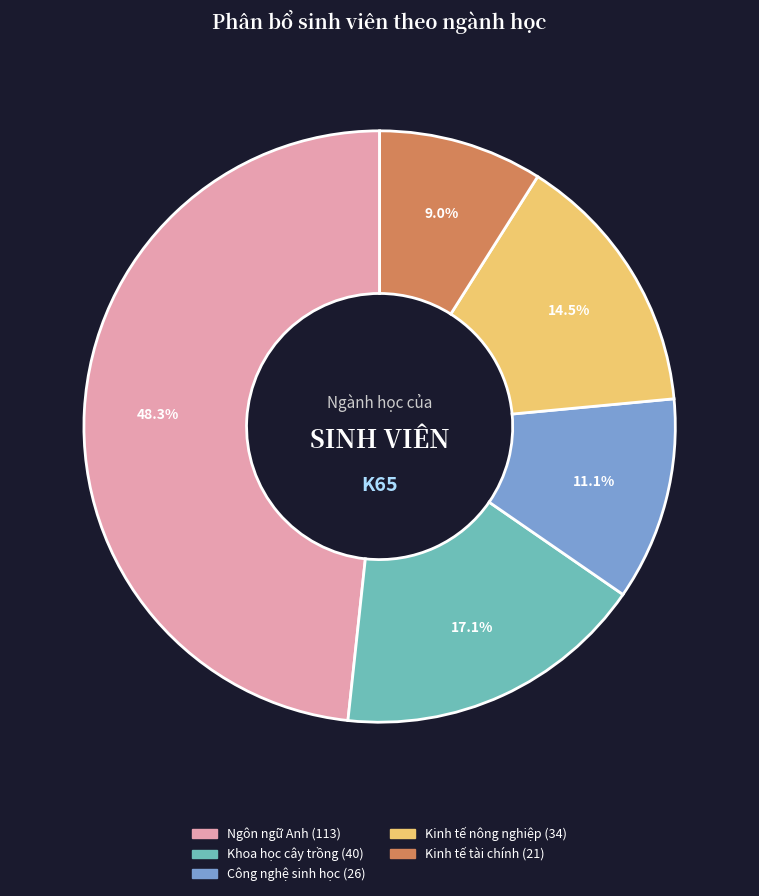

What percentage is the Ngôn ngữ Anh slice, to the nearest percent?

48%